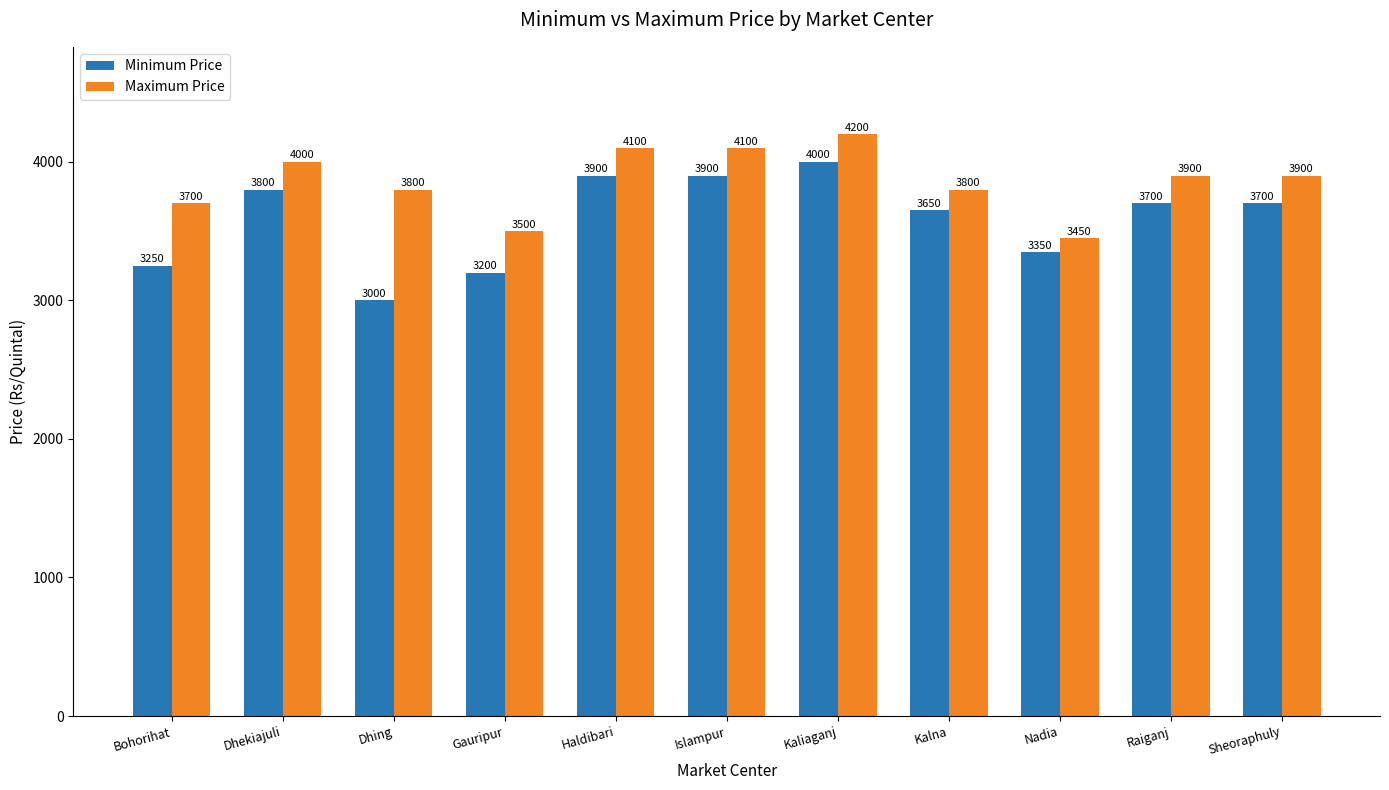

Where does the Maximum Price series first go above 3900?

Dhekiajuli